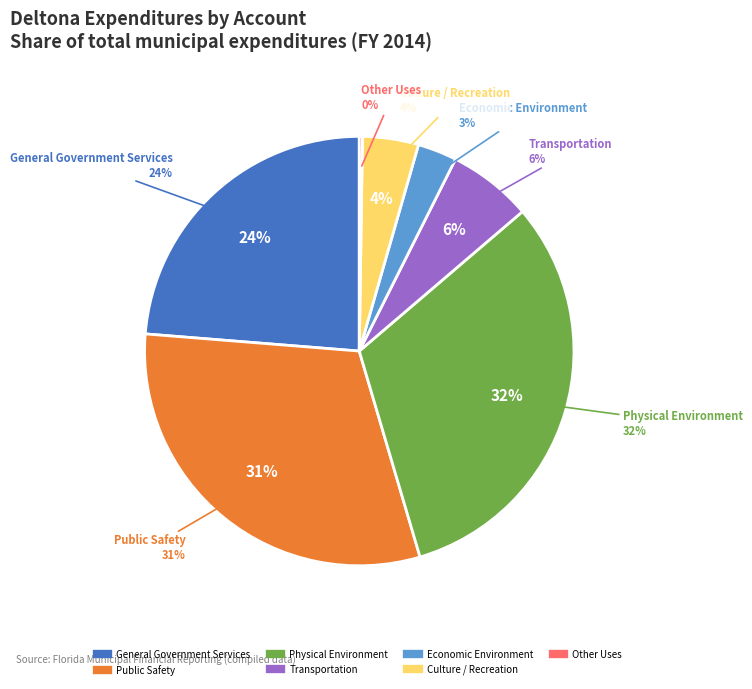

Which has a higher value, General Government Services or Physical Environment?

Physical Environment